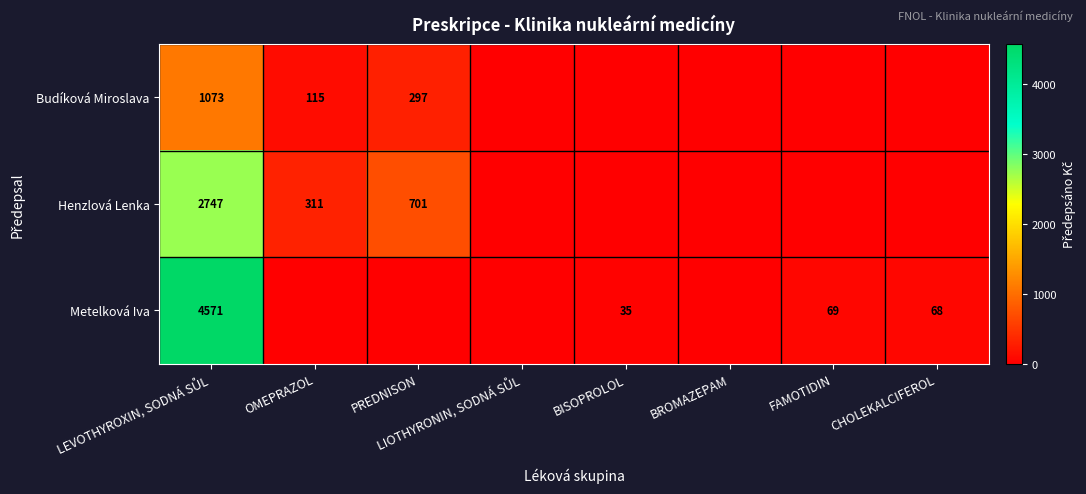

How many categories are shown in the chart?

8